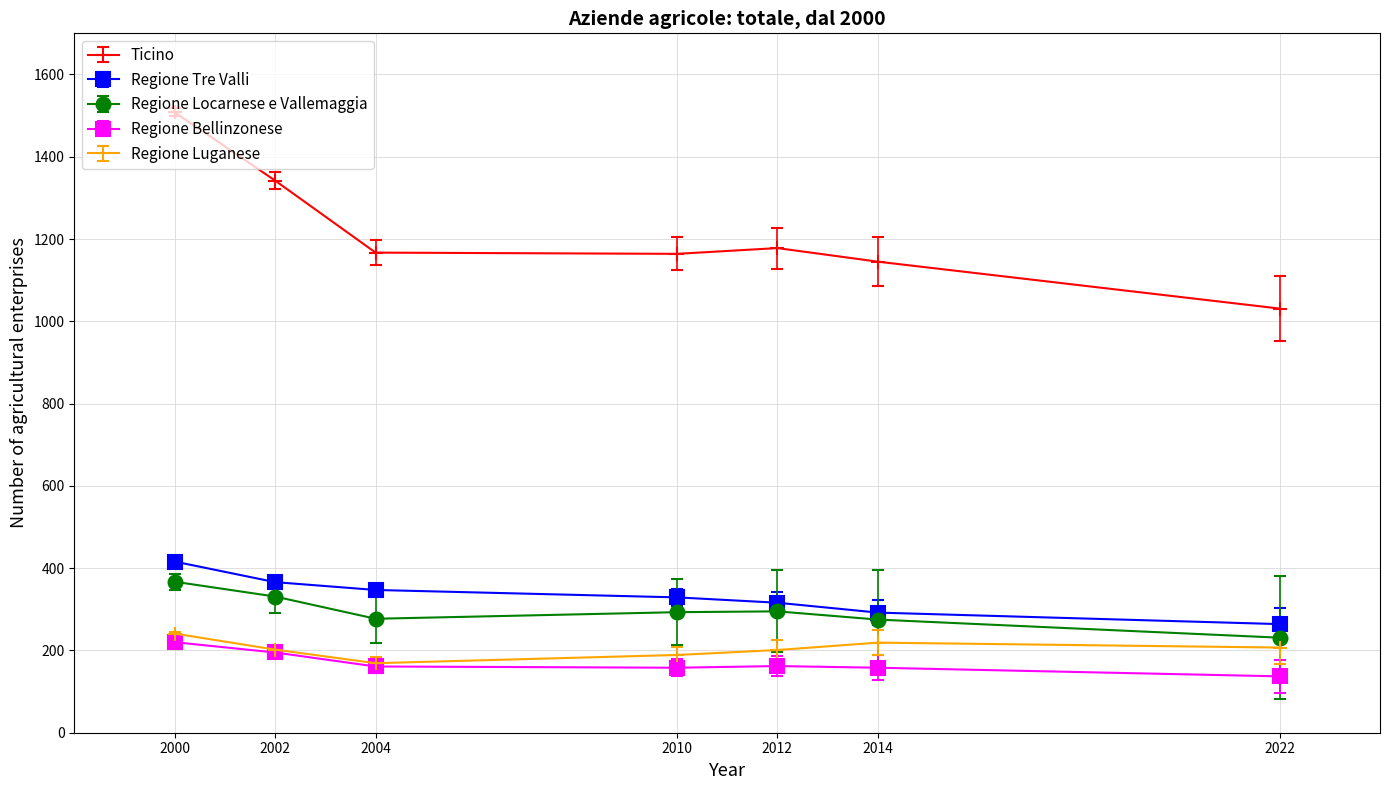

What are all the series names shown in the legend?

Ticino, Regione Tre Valli, Regione Locarnese e Vallemaggia, Regione Bellinzonese, Regione Luganese